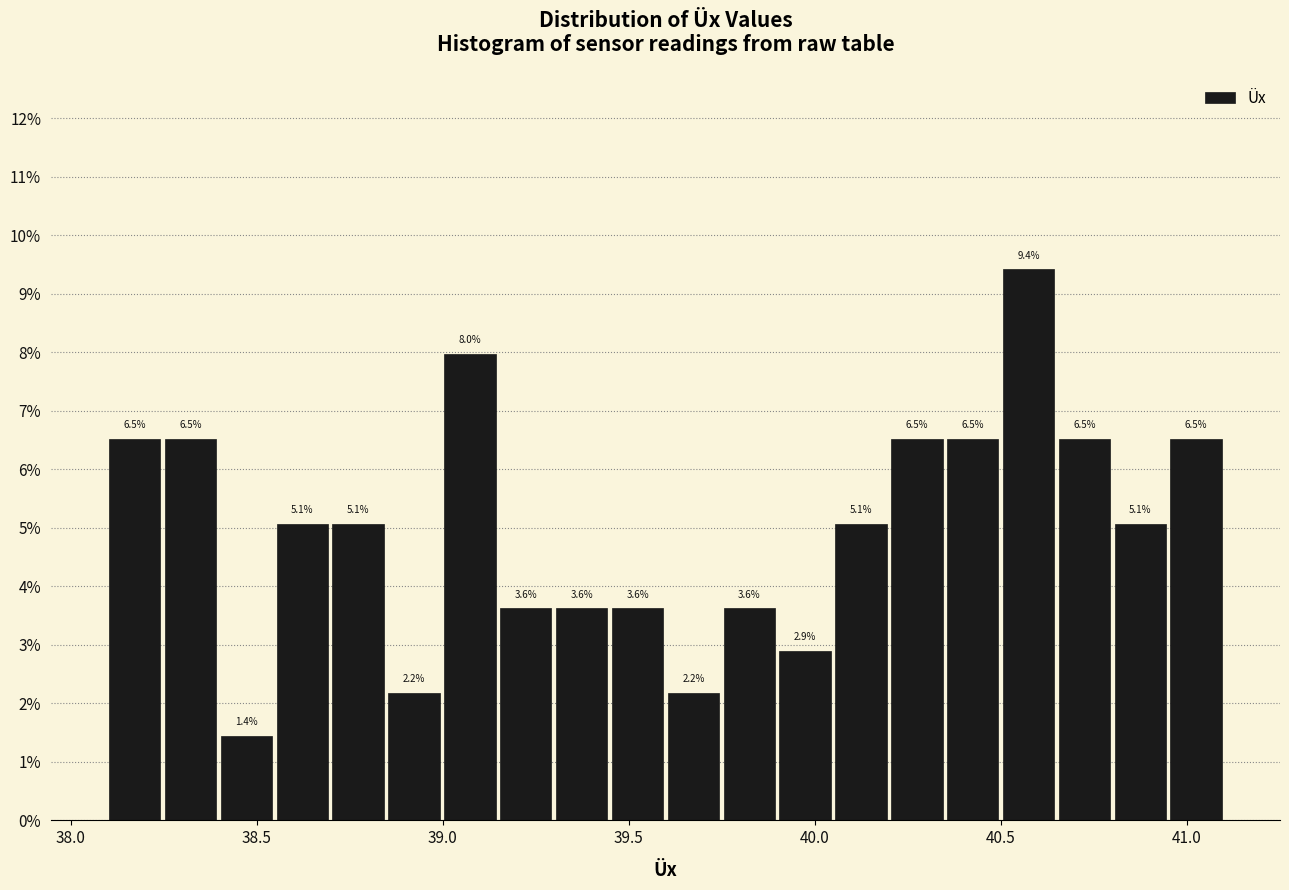

Around what value on the x-axis is the tallest bar? Give the approximate position of its centre, as read against the axis.

40.55